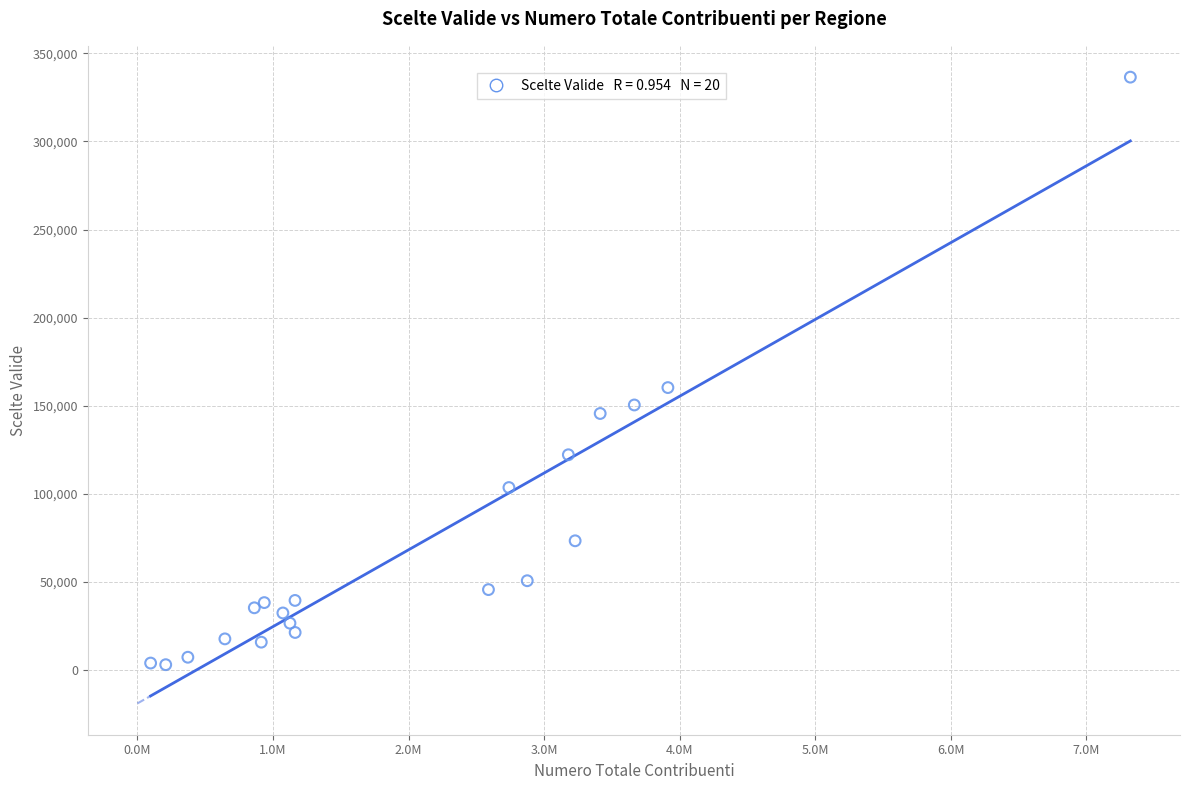

What Y value in the scatter plot is closest to 169827?

160371